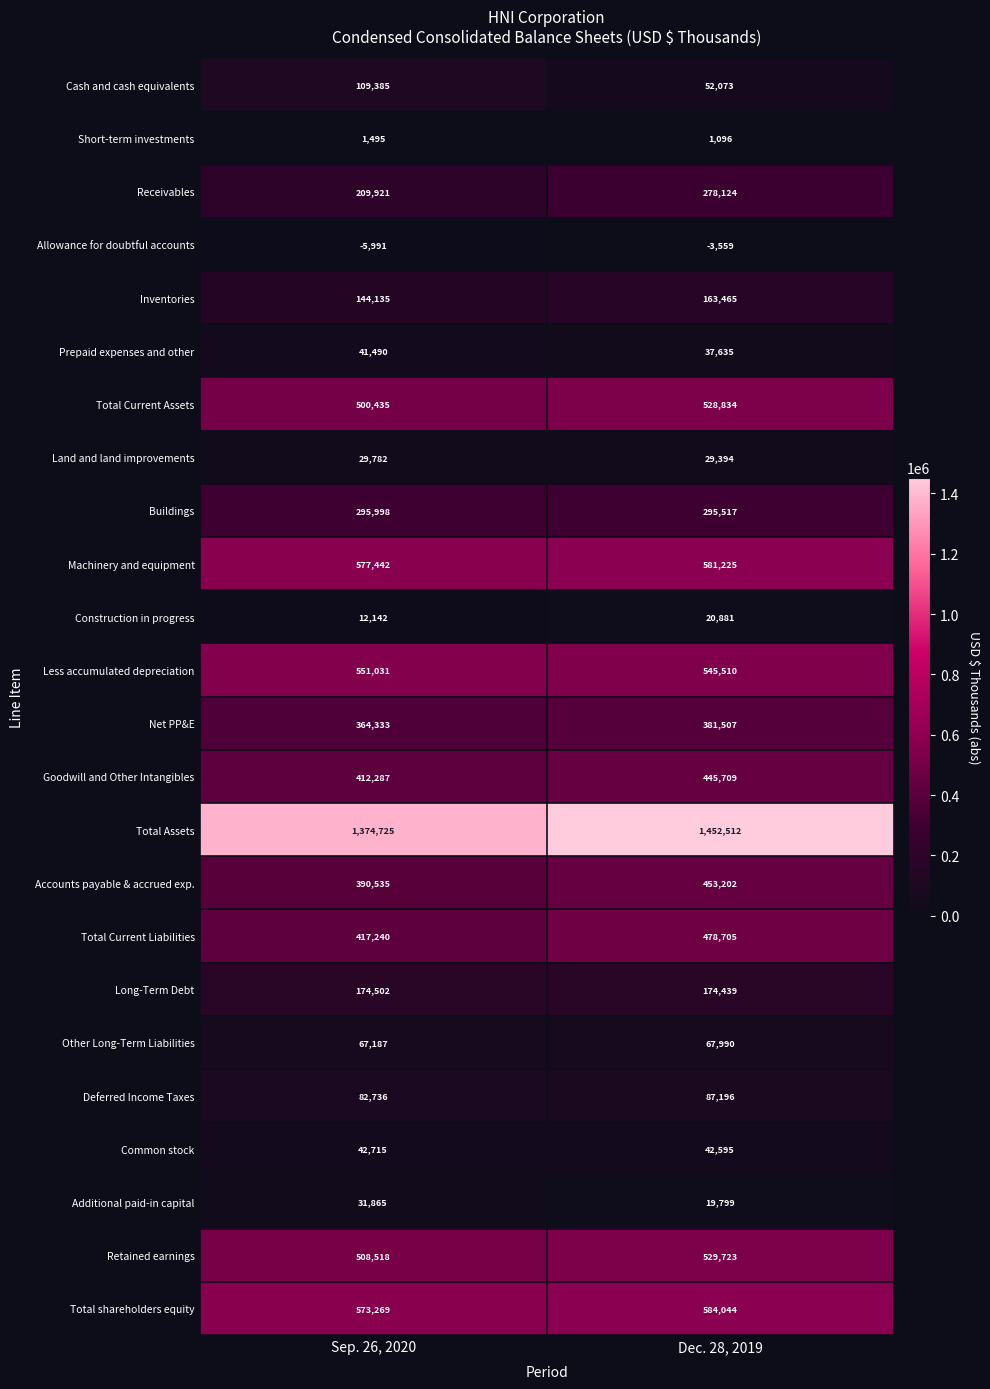

Read the Less accumulated depreciation value at Dec. 28, 2019.

545510